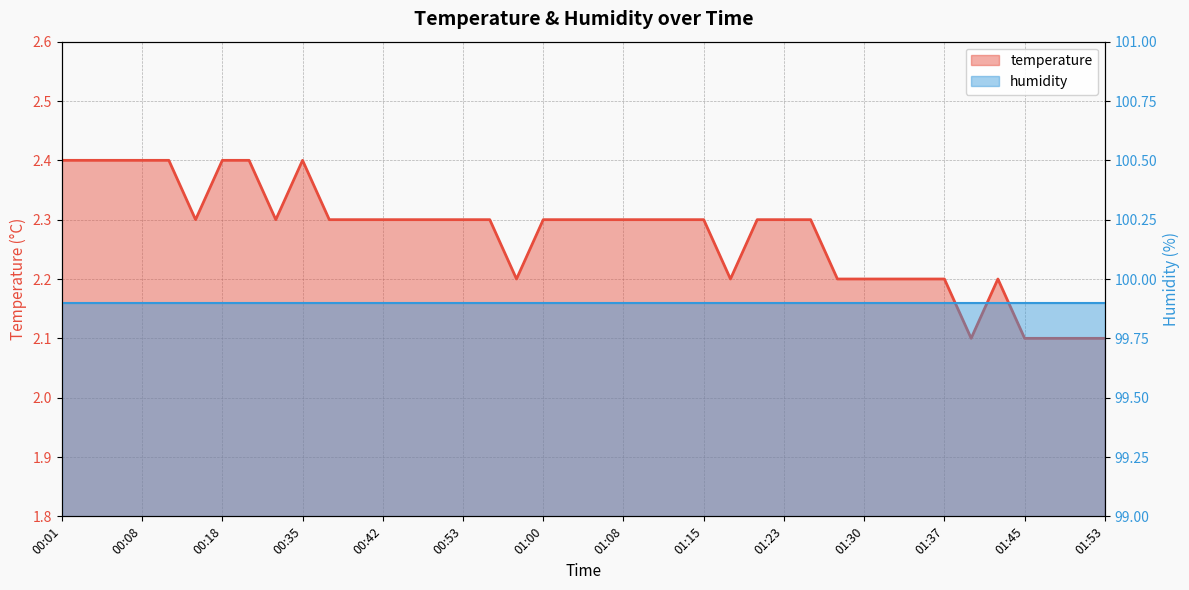

Reading left to right, list all the values displayed in this chart.

2.4	2.4	2.4	2.4	2.4	2.3	2.4	2.4	2.3	2.4	2.3	2.3	2.3	2.3	2.3	2.3	2.3	2.2	2.3	2.3	2.3	2.3	2.3	2.3	2.3	2.2	2.3	2.3	2.3	2.2	2.2	2.2	2.2	2.2	2.1	2.2	2.1	2.1	2.1	2.1